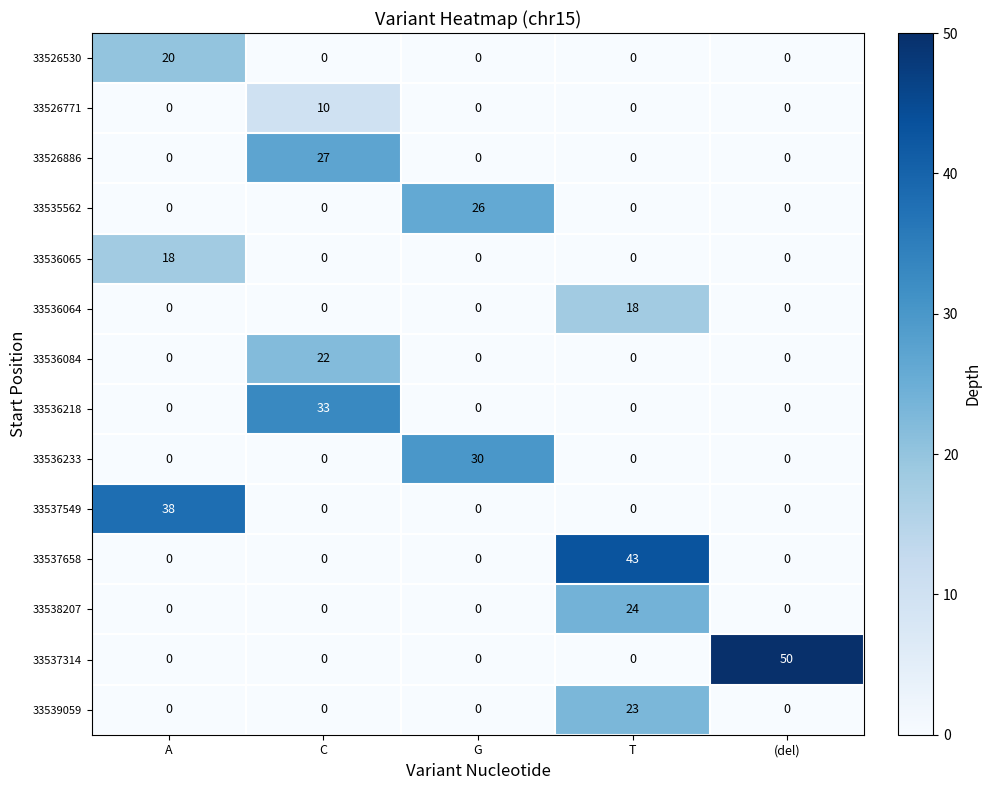

At which category is the sum across all series the highest?

T